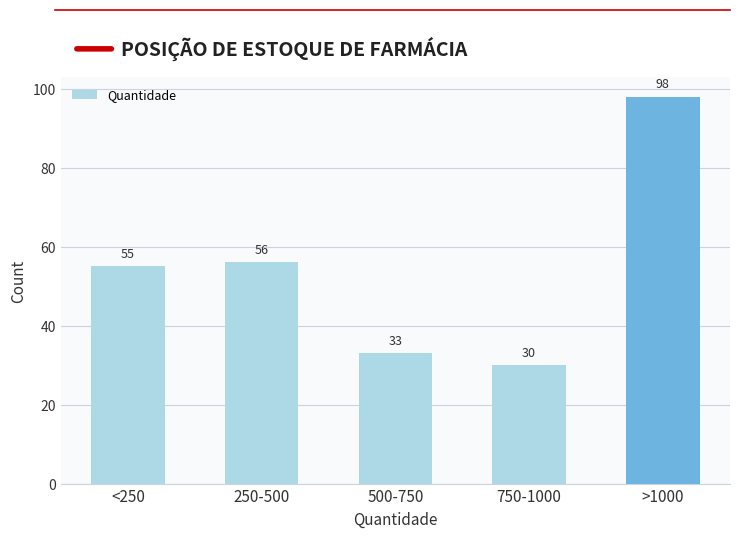

Reading left to right, what are all the values shown in this chart?

<250=55	250-500=56	500-750=33	750-1000=30	>1000=98